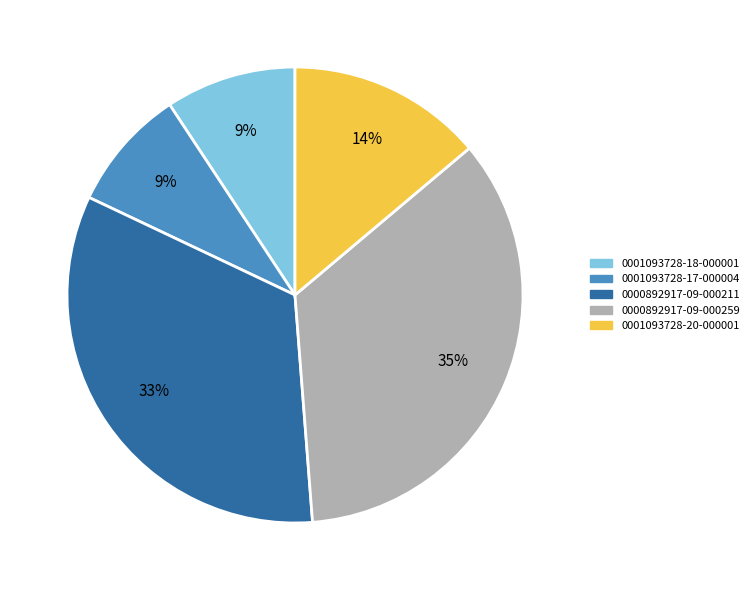

Is 0001093728-18-000001 the majority of the pie?

No